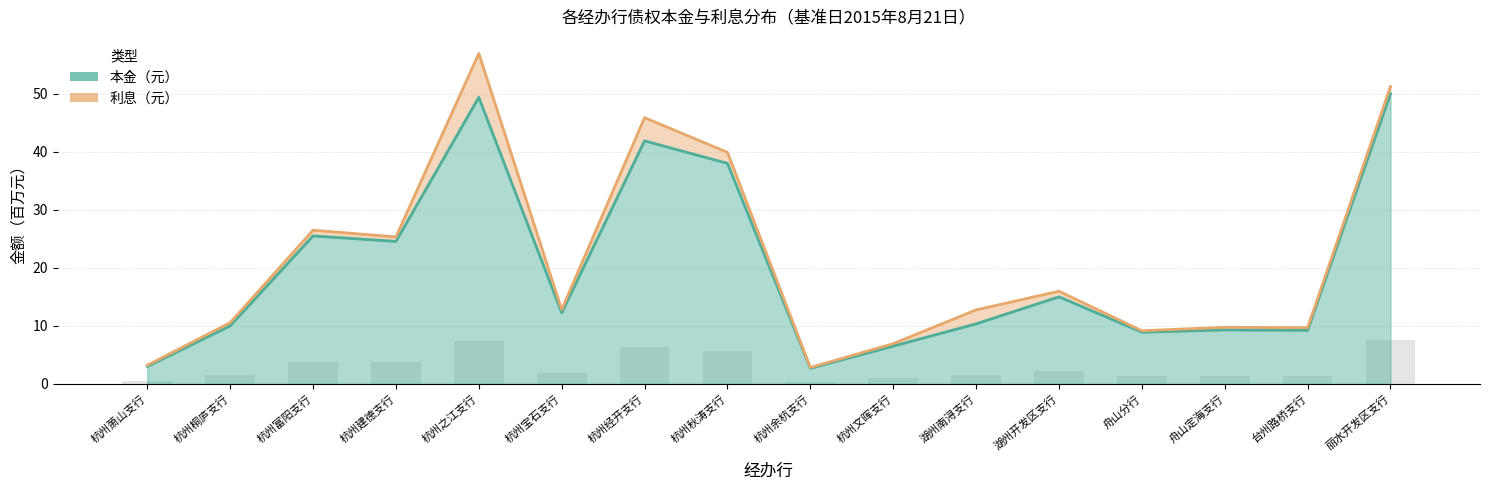

Which category has the highest value across all series?

丽水开发区支行